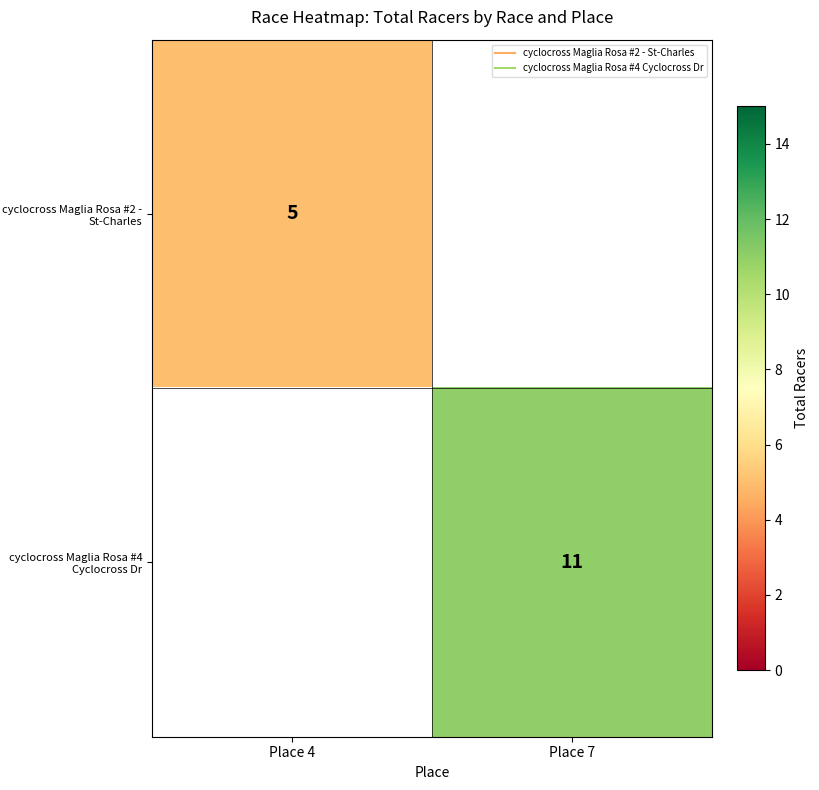

How many series are shown in this chart?

2